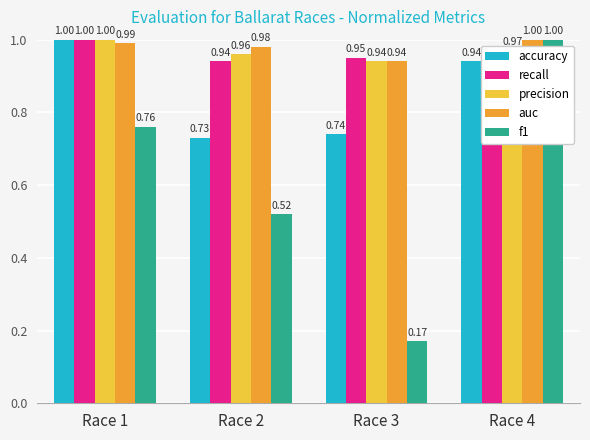

Which label corresponds to the largest value in the chart?

Race 1